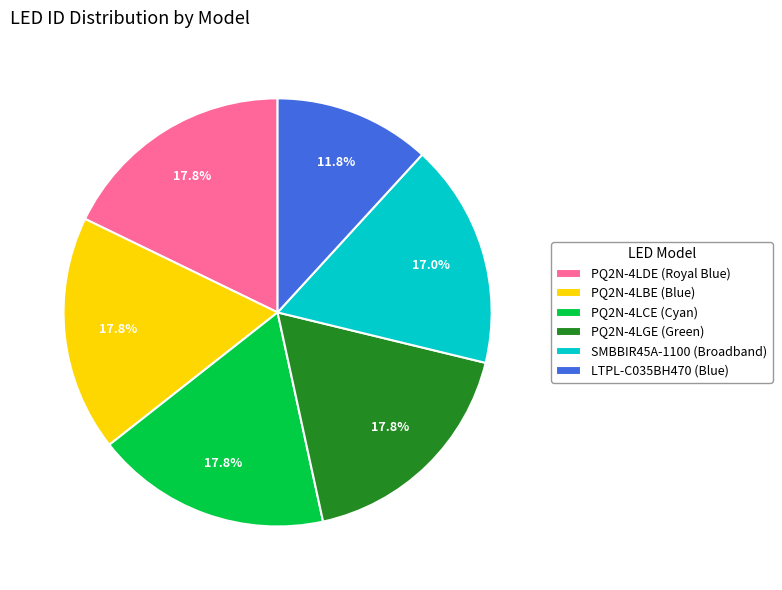

Is SMBBIR45A-1100 (Broadband) the majority of the pie?

No